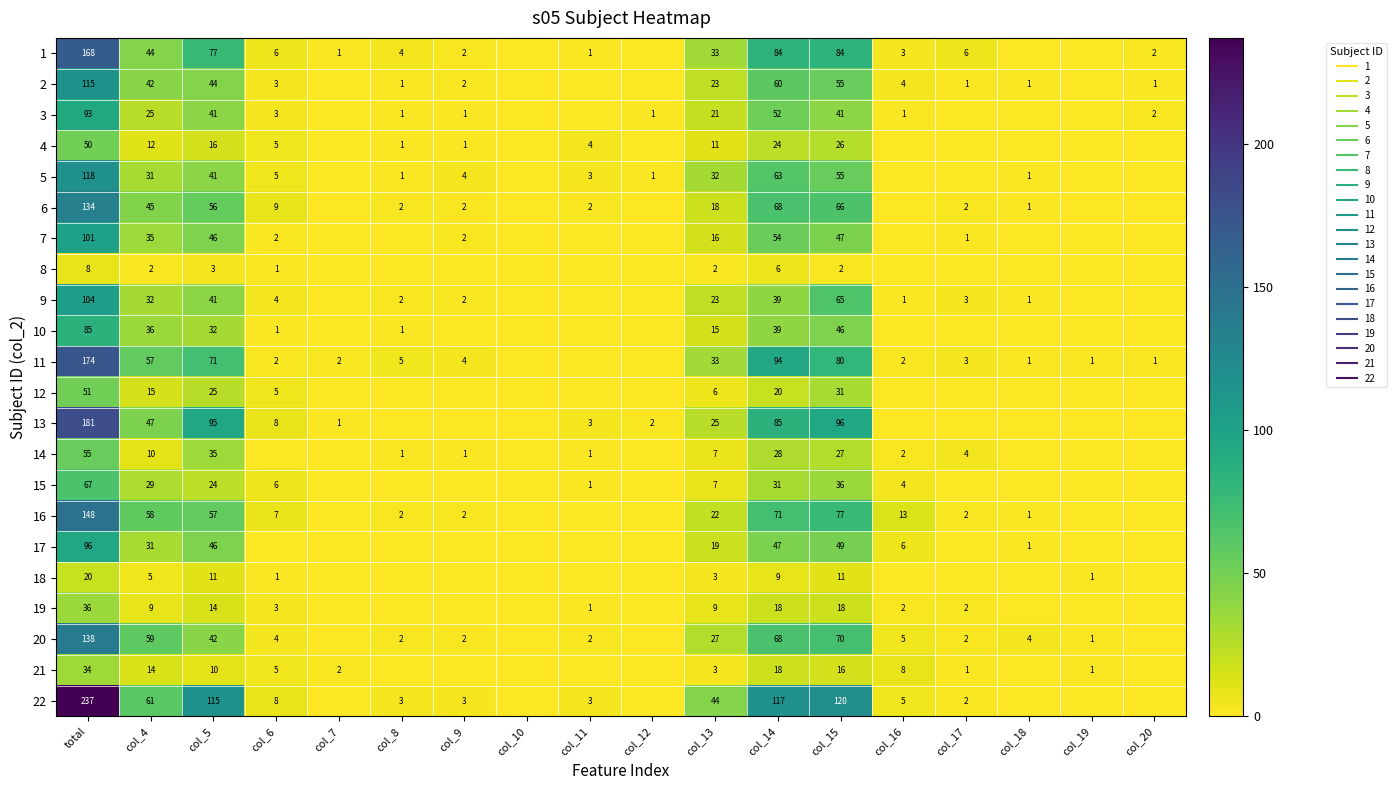

What is the difference between the highest and lowest values at col_9?

4